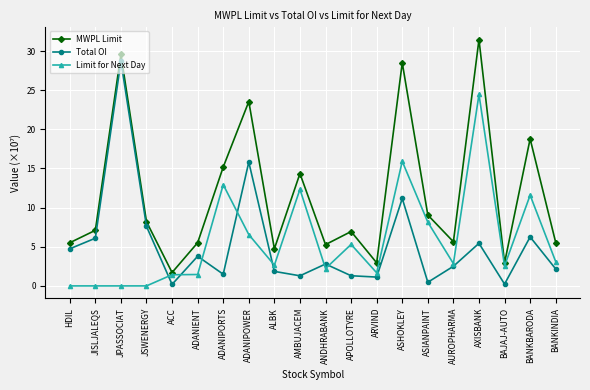

What is the label of the 5th point from the right?

AUROPHARMA